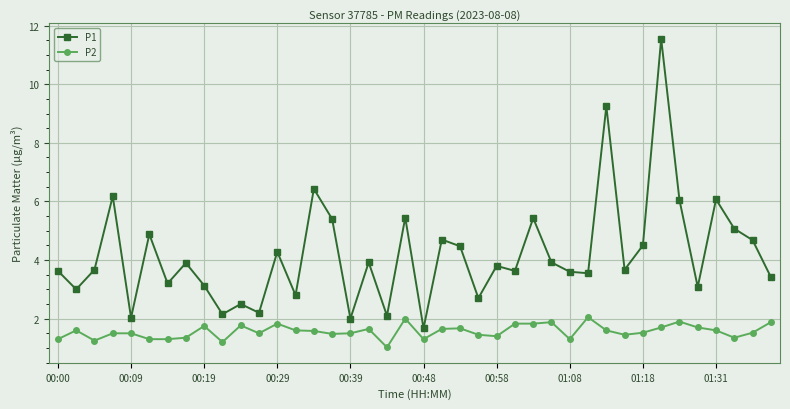

What is the maximum value shown in the chart?

11.6